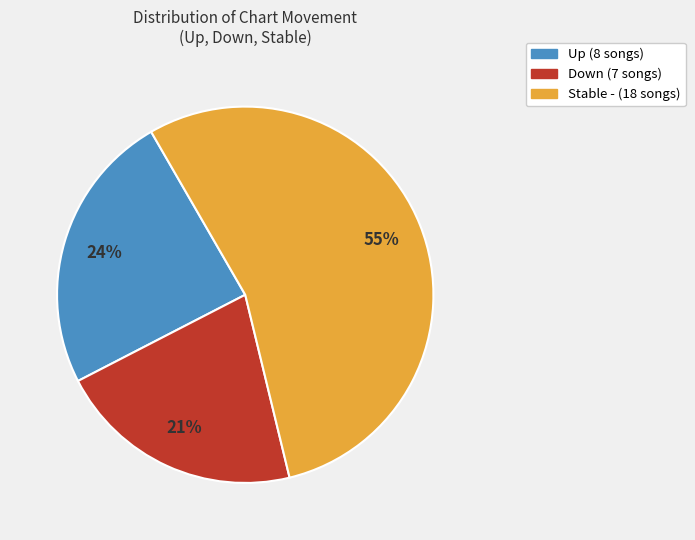

Is there any slice that represents more than half of the pie?

Yes